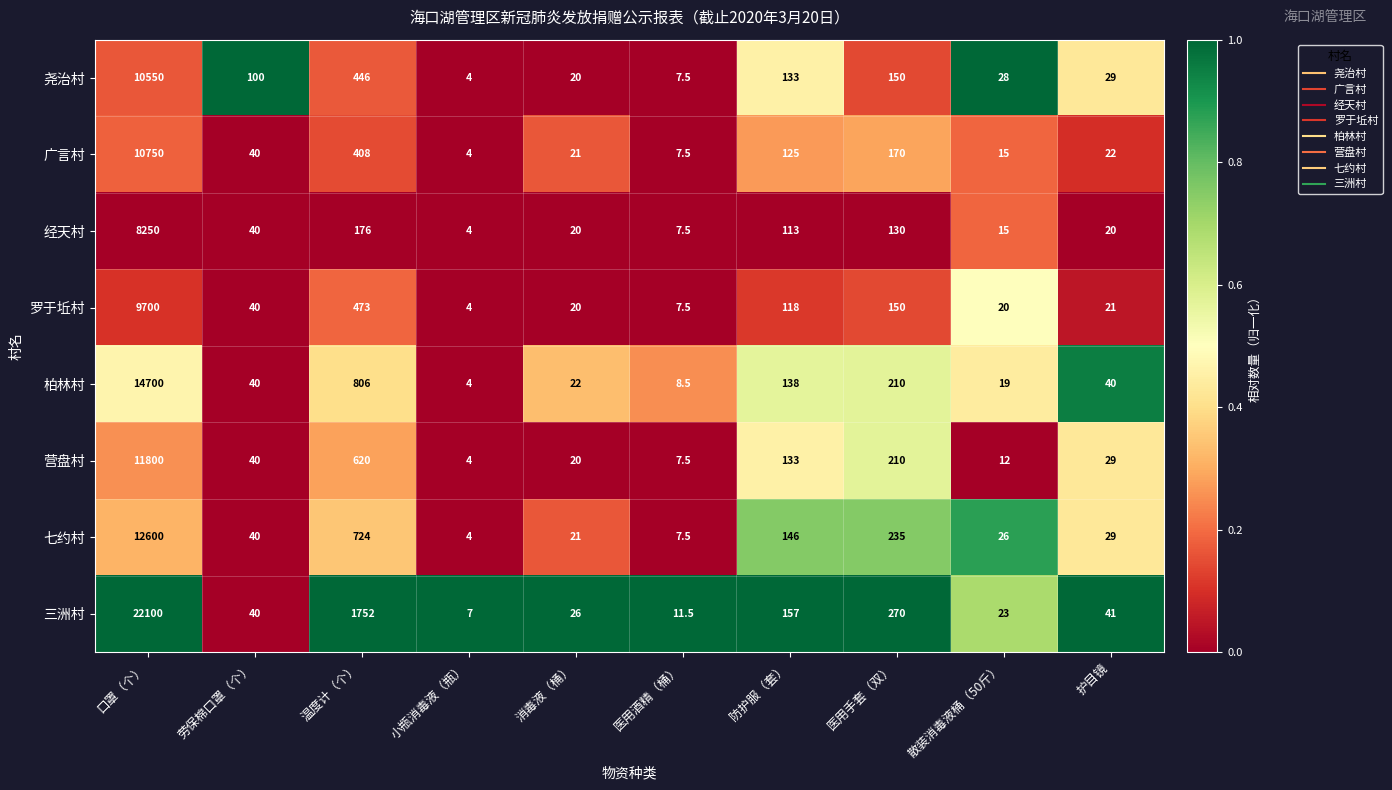

Is the value of 尧治村 at 温度计（个） greater than the value of 营盘村 at 小瓶消毒液（瓶）?

Yes